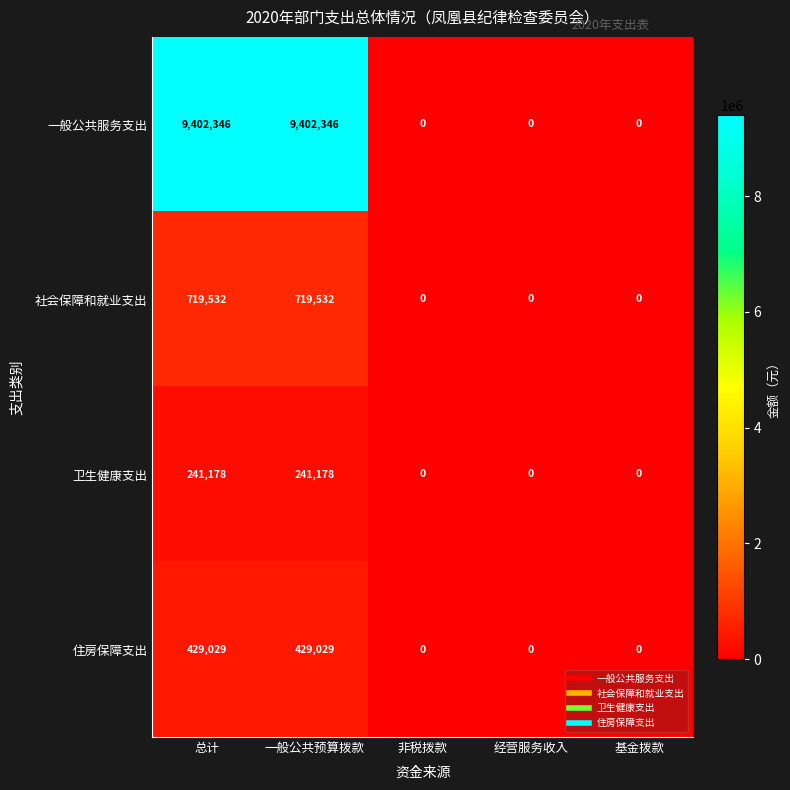

What is the maximum value for 住房保障支出?

429029